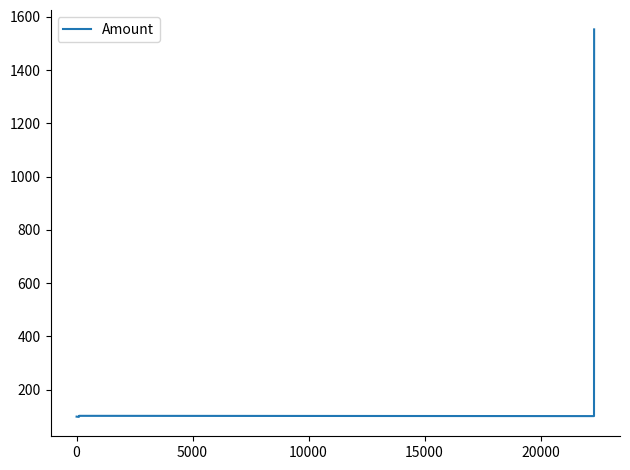

What is the sum of all values?

1953.3